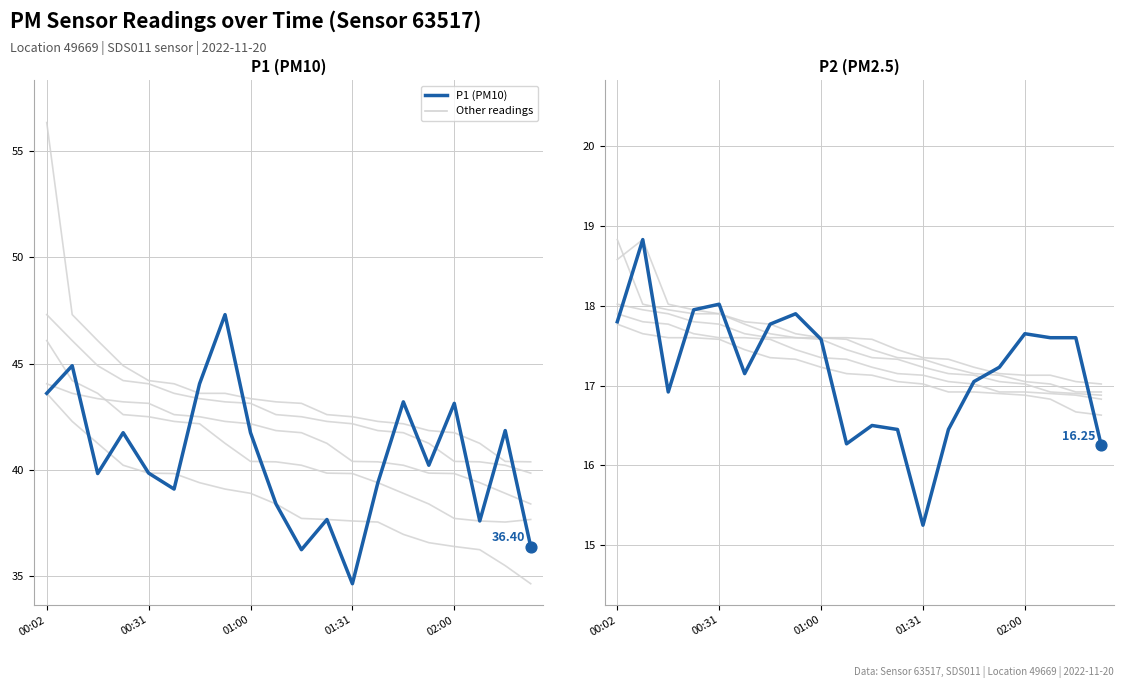

At which category is the sum across all series the highest?

7